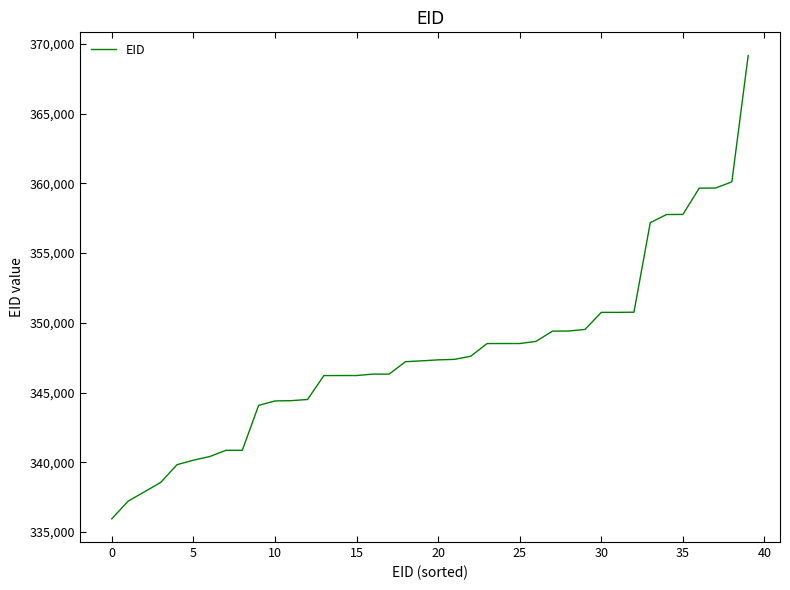

What is the maximum value shown in the chart?

369163